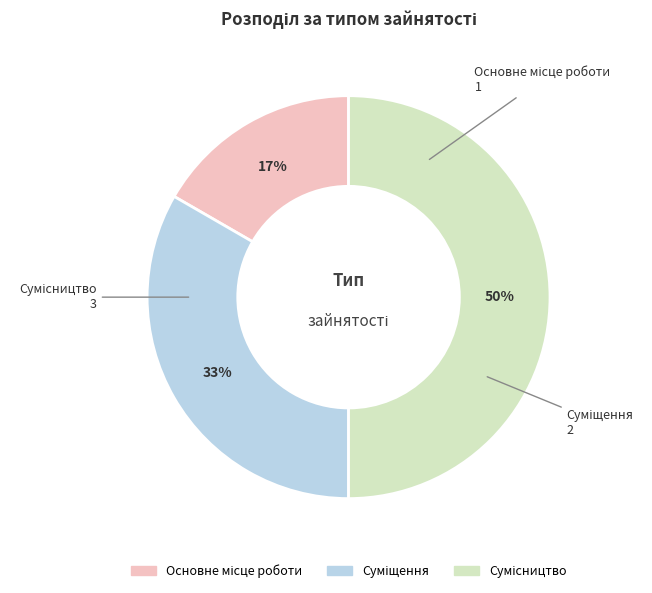

To the nearest percent, what is the difference between the largest and smallest slice percentages?

33%